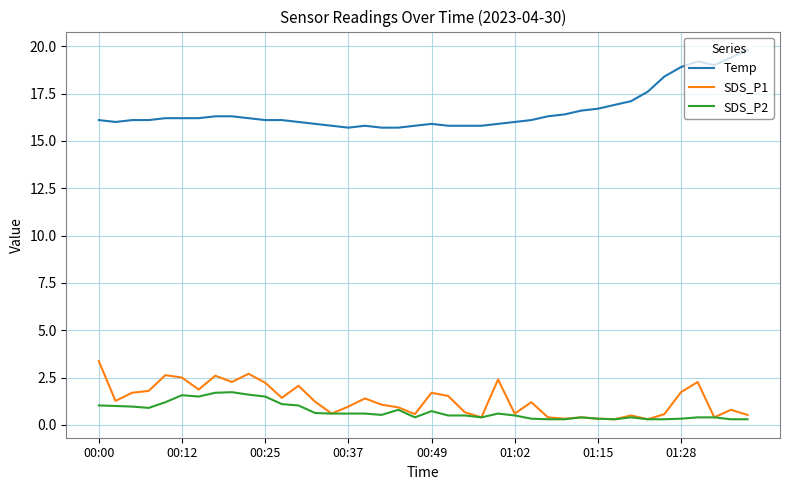

What is the highest value of the Temp series?

19.8